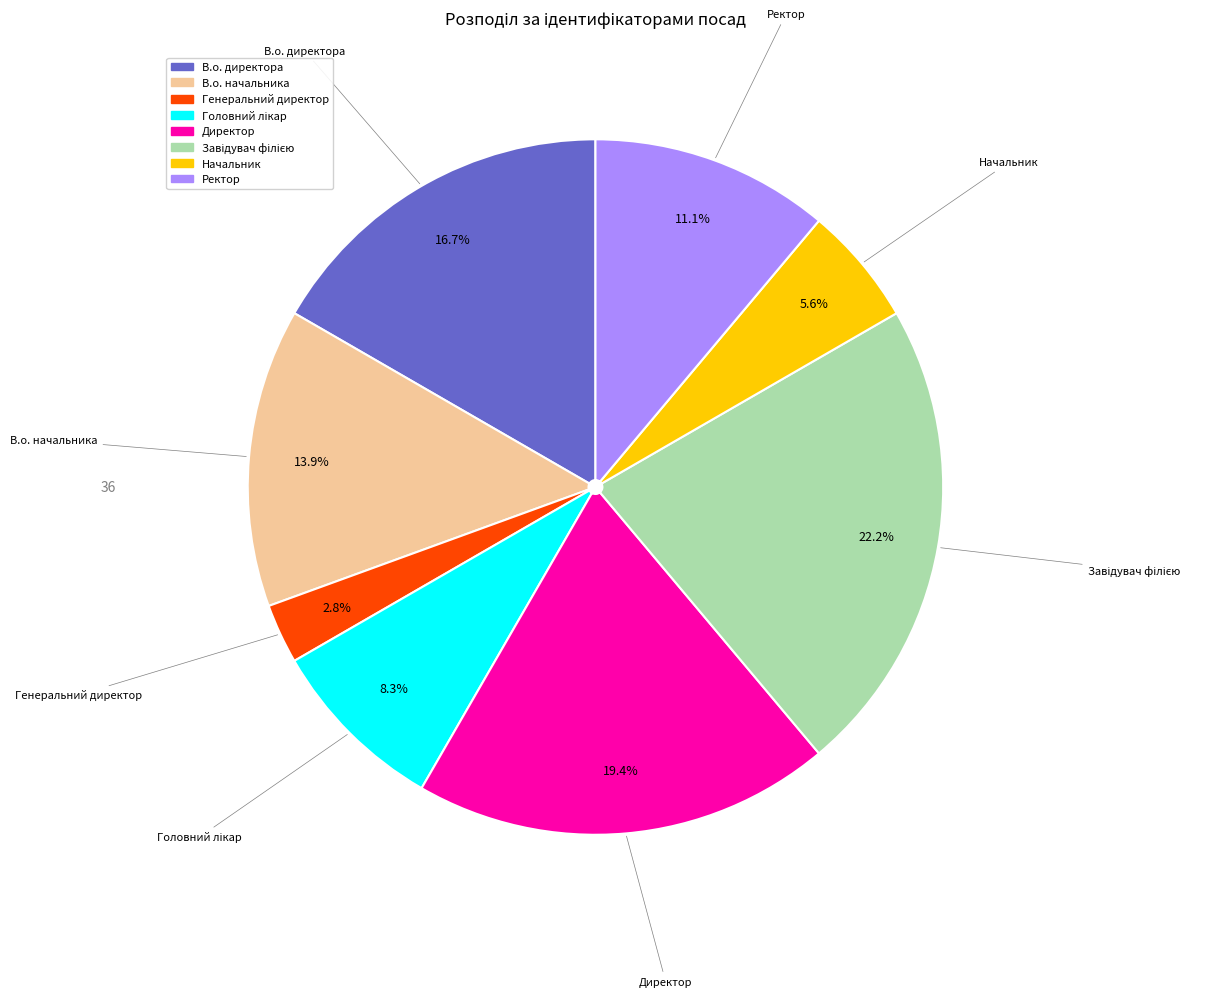

Which slice is the smallest?

Генеральний директор